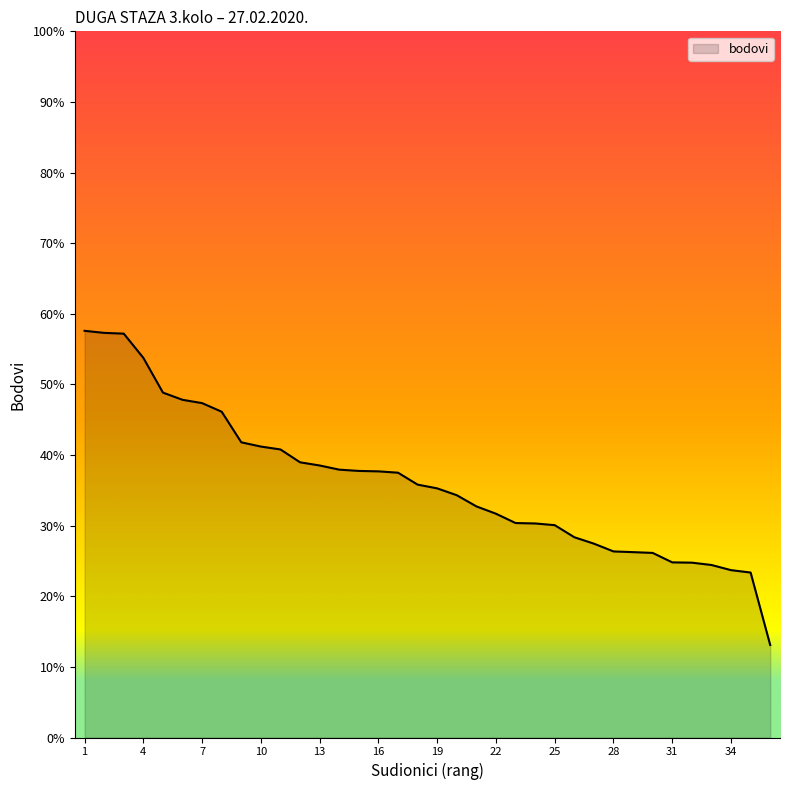

What is the difference between the maximum and minimum values?

44.5